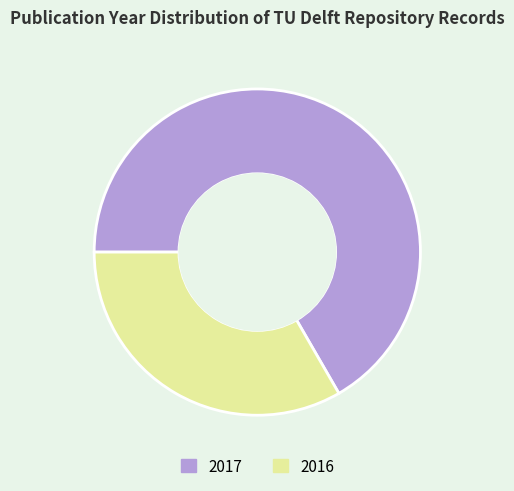

Does any single category account for the majority?

Yes